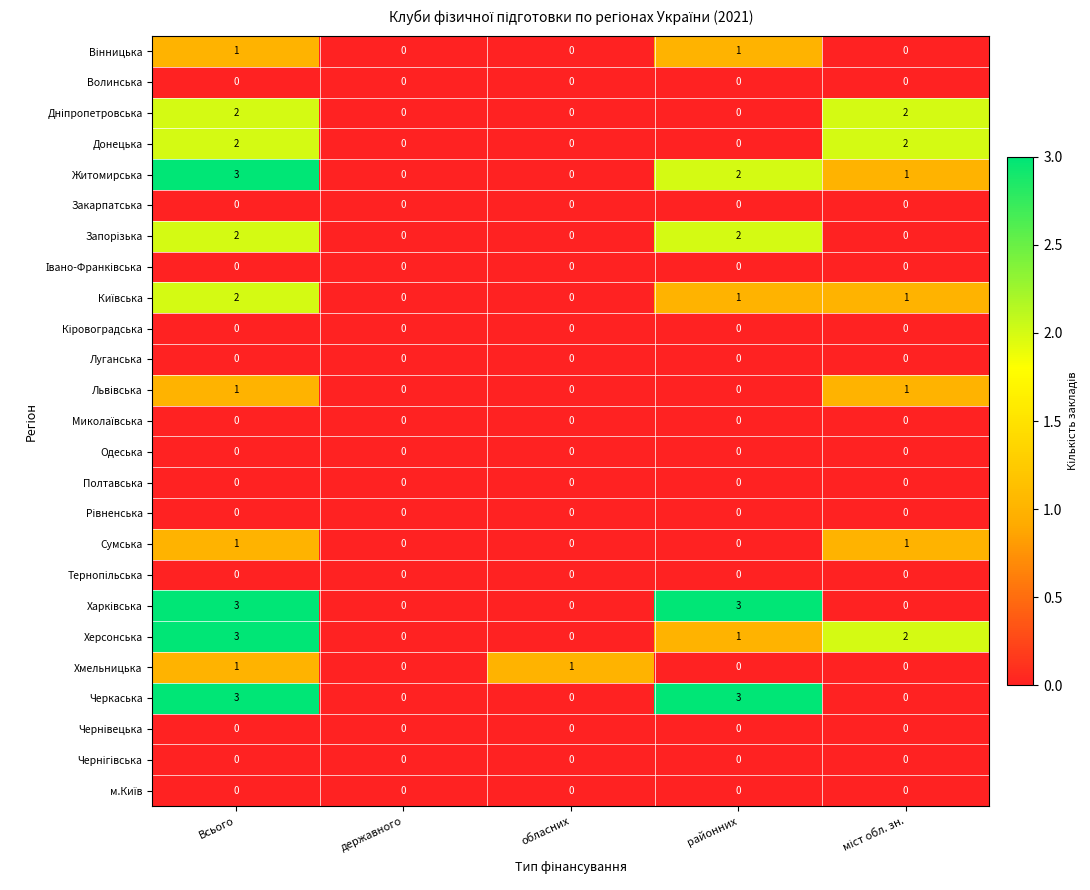

At which category is the sum across all series the highest?

Всього